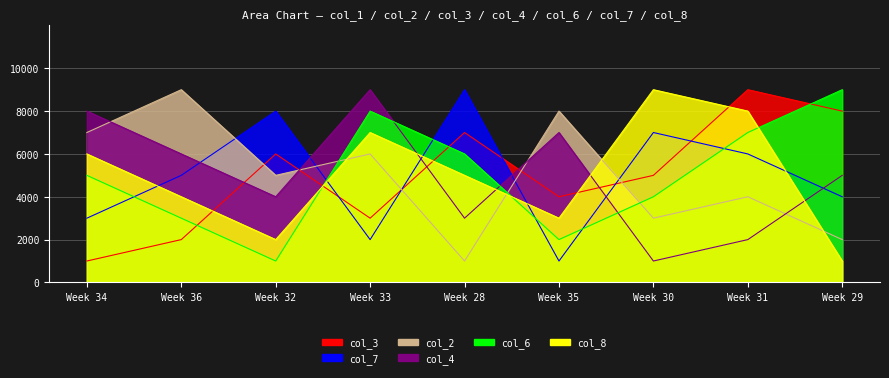

Is the value of col_4 at Week 29 greater than the value of col_8 at Week 36?

Yes